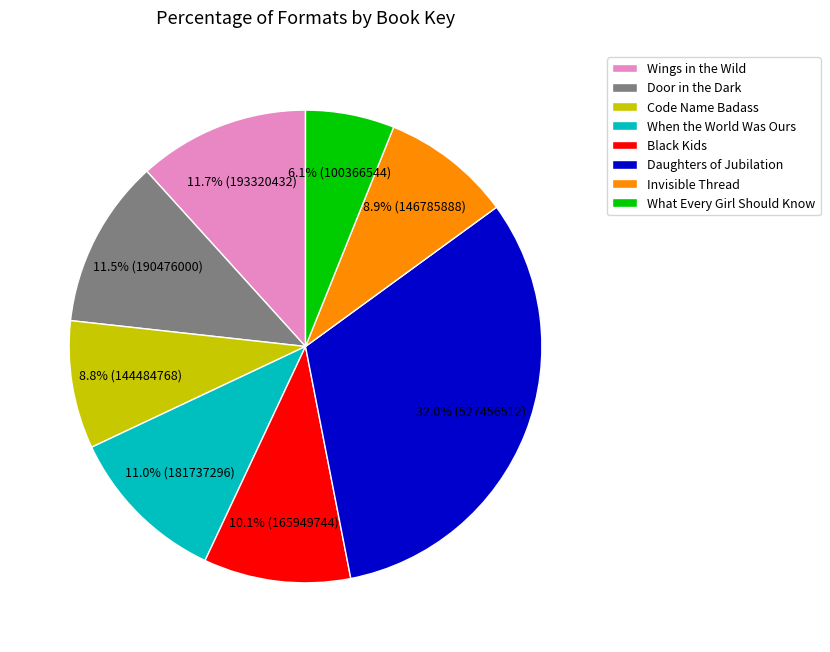

True or false: Black Kids accounts for 10% of the total.

True